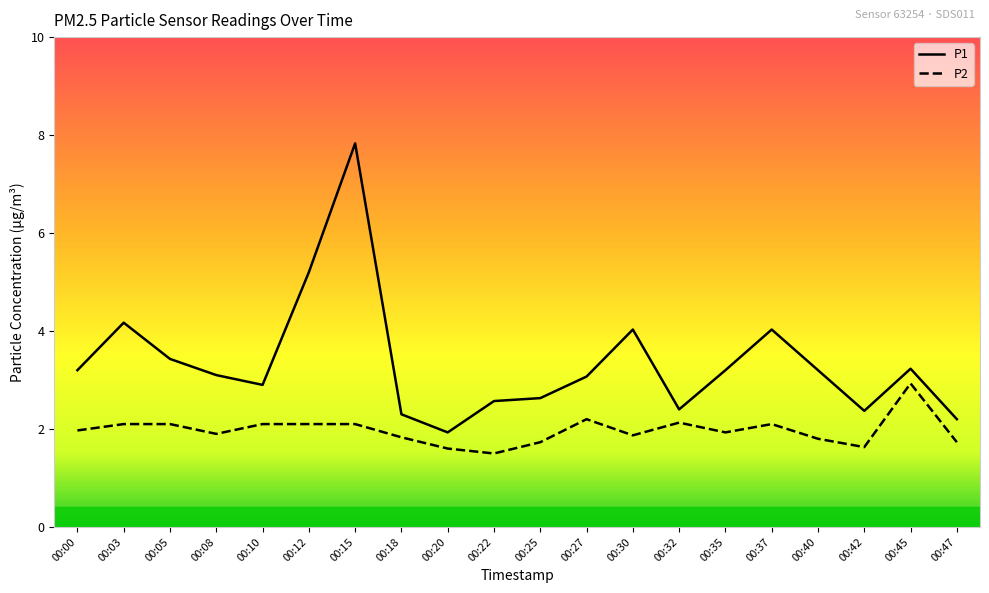

What is the sum of the P2 values at 00:42 and 00:18?

3.5